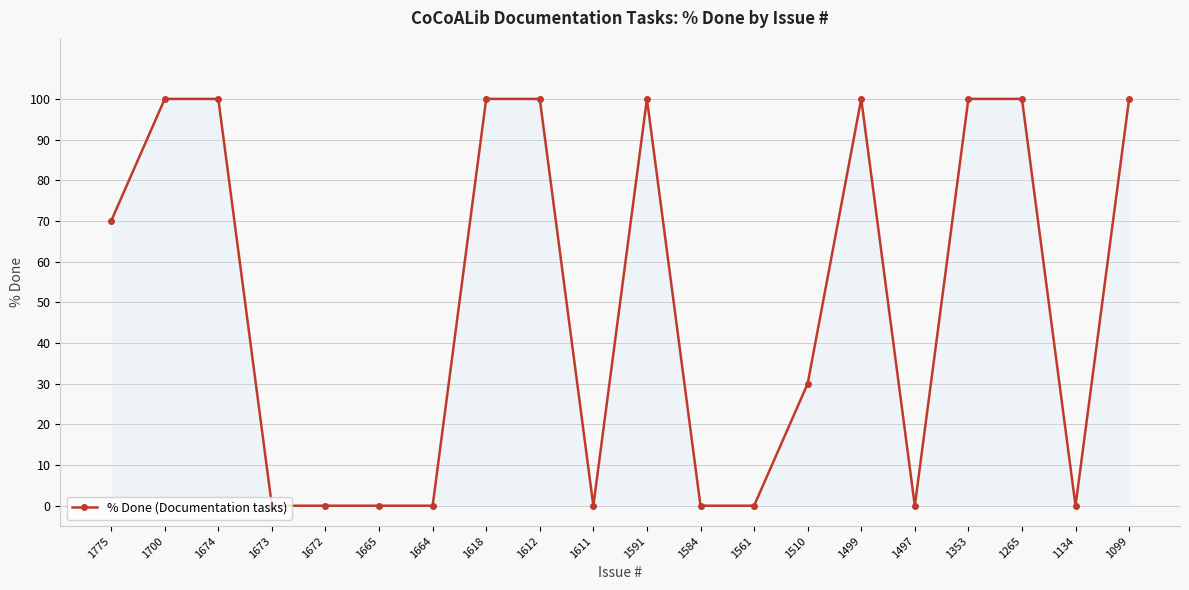

What is the value of the 14th point from the left?

30